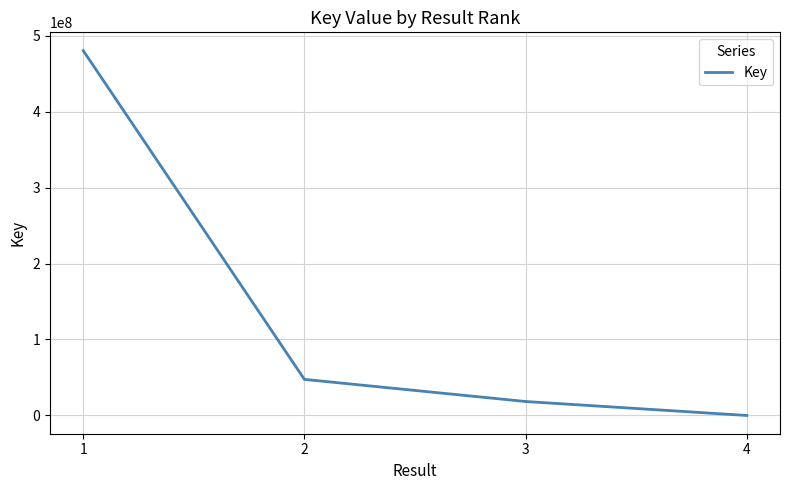

What is the maximum value shown in the chart?

480243304